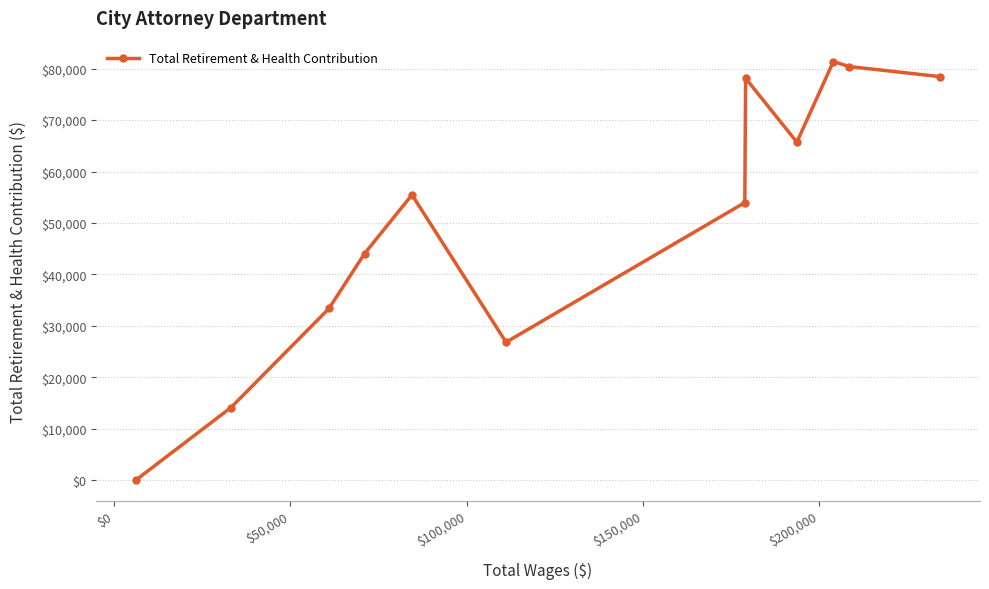

What is the greatest value displayed?

81384